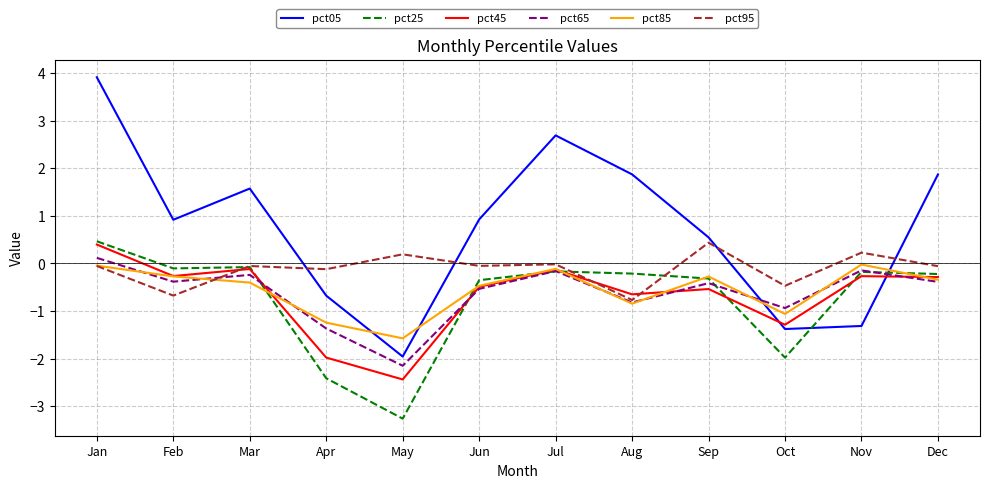

What is the total value across all series at May?

-11.2